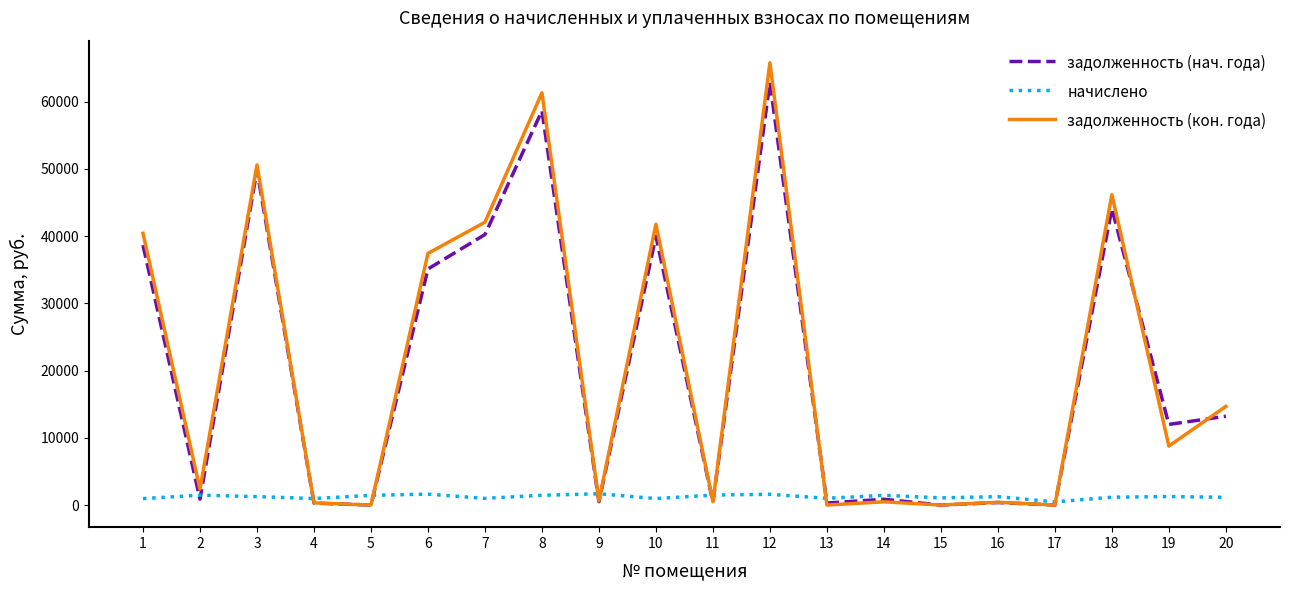

At which category is the sum across all series the highest?

12